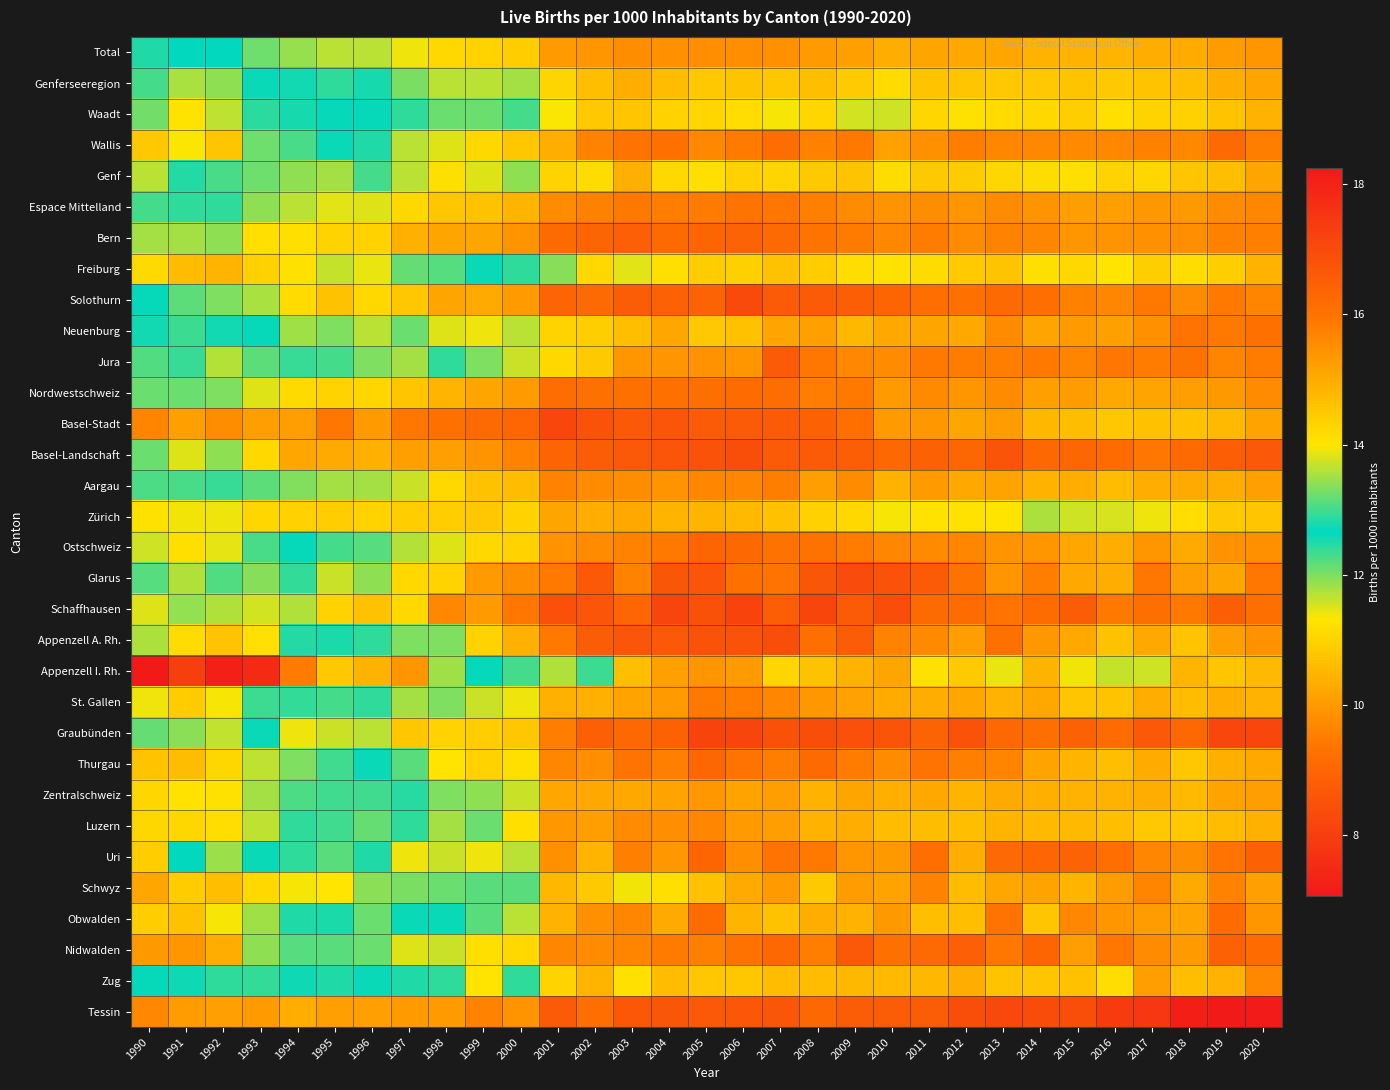

What is the total value across all series at 2010?

319.9